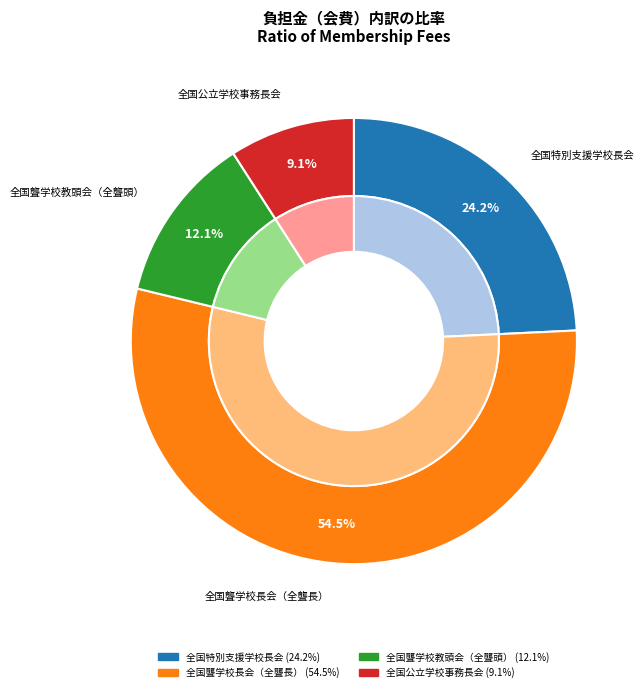

Which slice is the largest?

全国聾学校長会（全聾長）